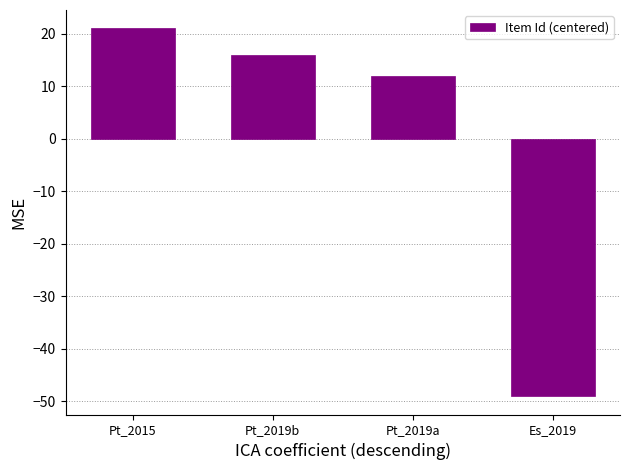

Reading left to right, list all the values displayed in this chart.

Pt_2015=21	Pt_2019b=16	Pt_2019a=12	Es_2019=-49